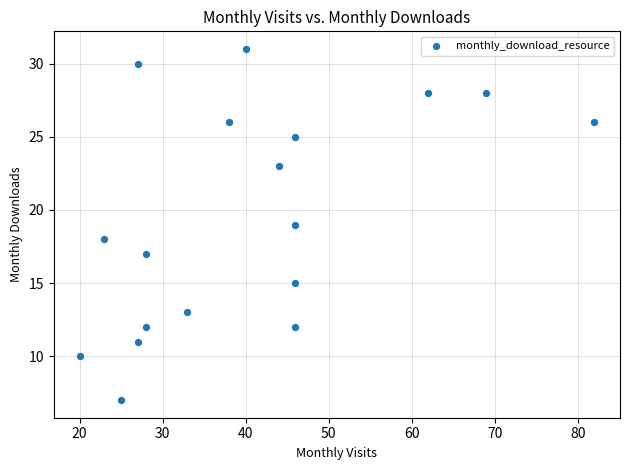

What is the range of X values (max minus min)?

62